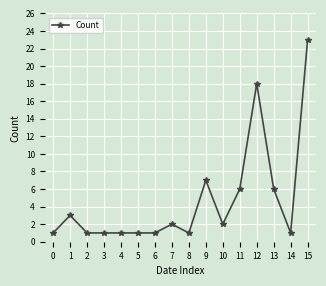

Reading right to left, what are all the values shown in this chart?

23	1	6	18	6	2	7	1	2	1	1	1	1	1	3	1